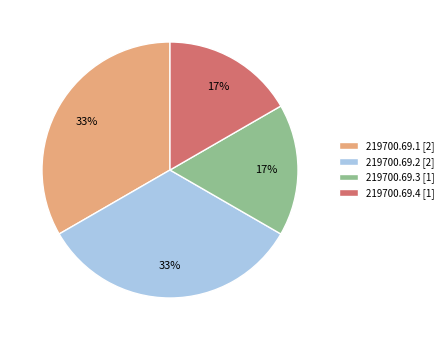

Is it true that 219700.69.1 is 33% of the pie?

True